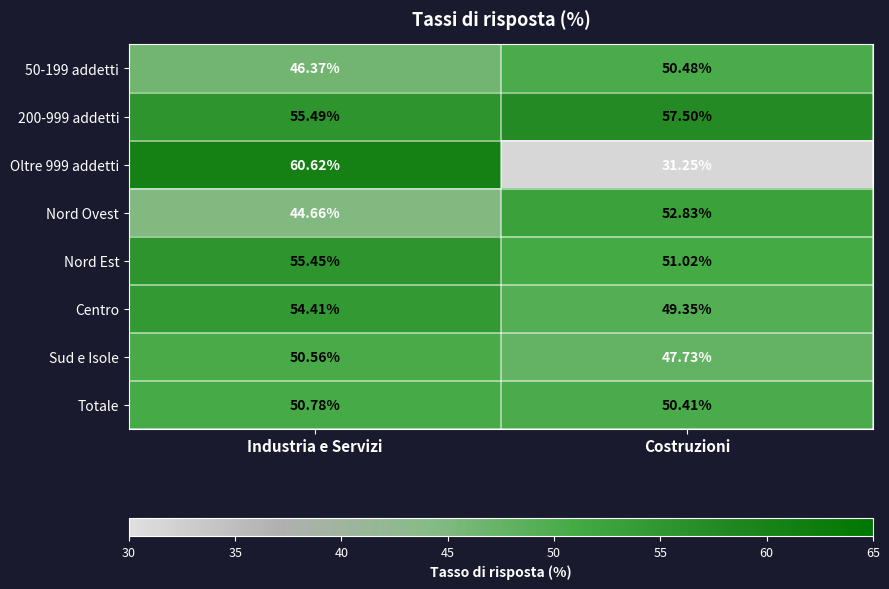

Rank the categories by Centro value from highest to lowest.

Industria e Servizi, Costruzioni